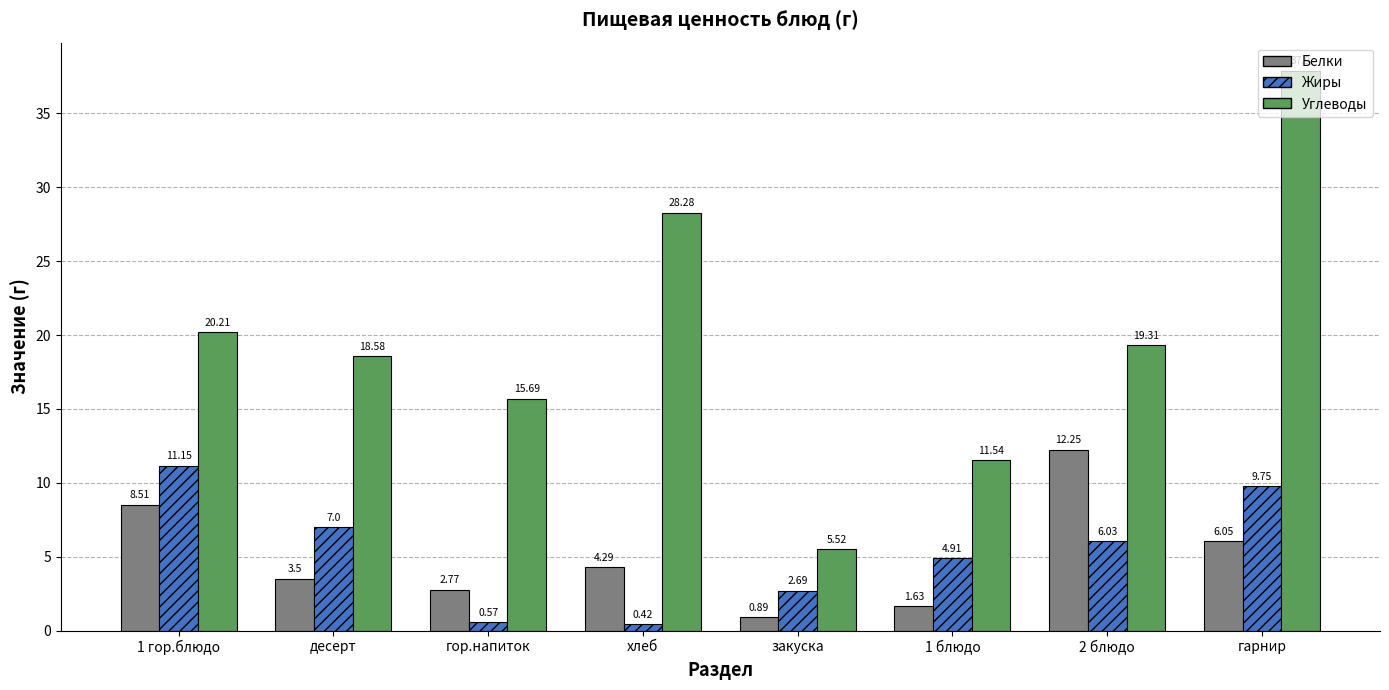

How many distinct data groups are displayed?

3